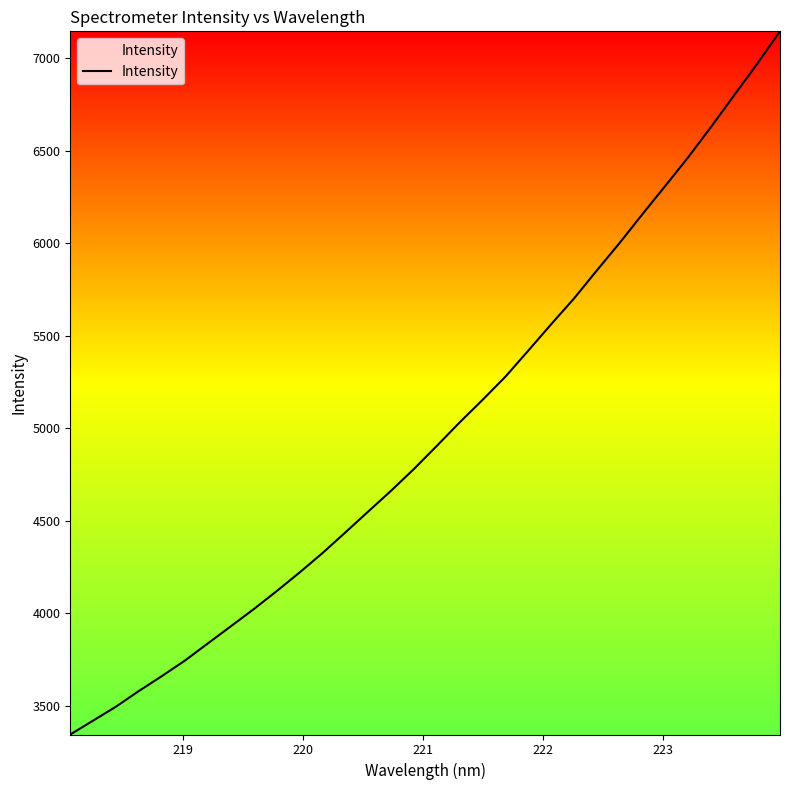

What is the sum of all values?

159517.0